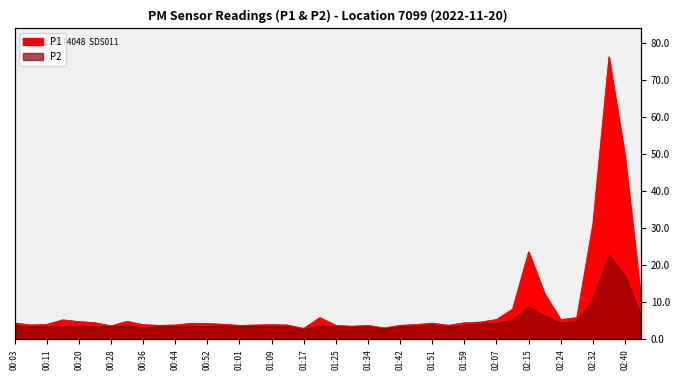

The P1 series shows 2.9 at 00:15. True or false?

False